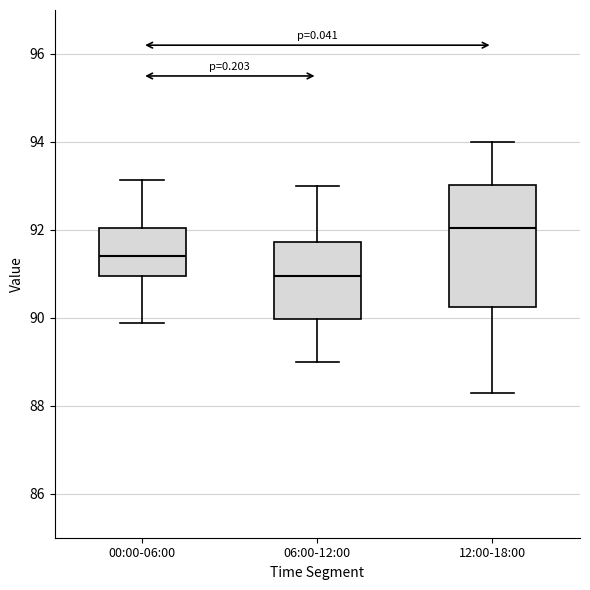

Which box is the tallest, from its lower edge to its upper edge?

12:00-18:00